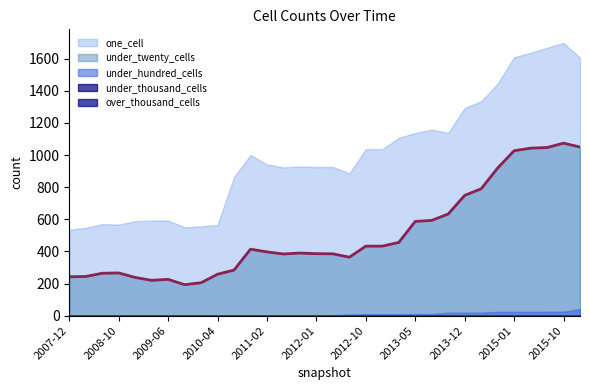

What is the lowest value of the under_hundred_cells series?

1